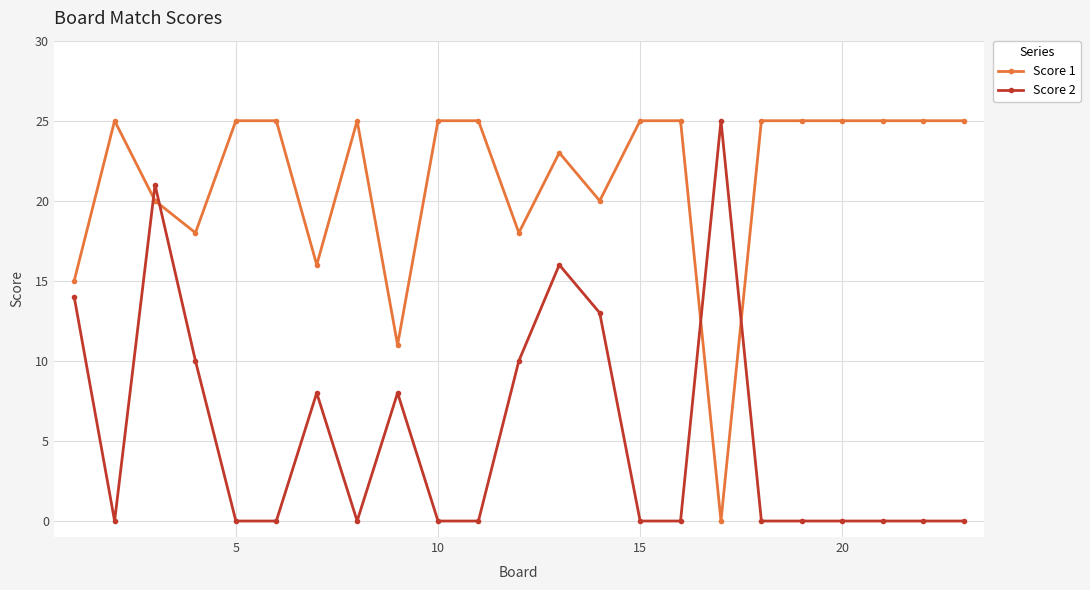

What is the average value of the Score 2 series?

5